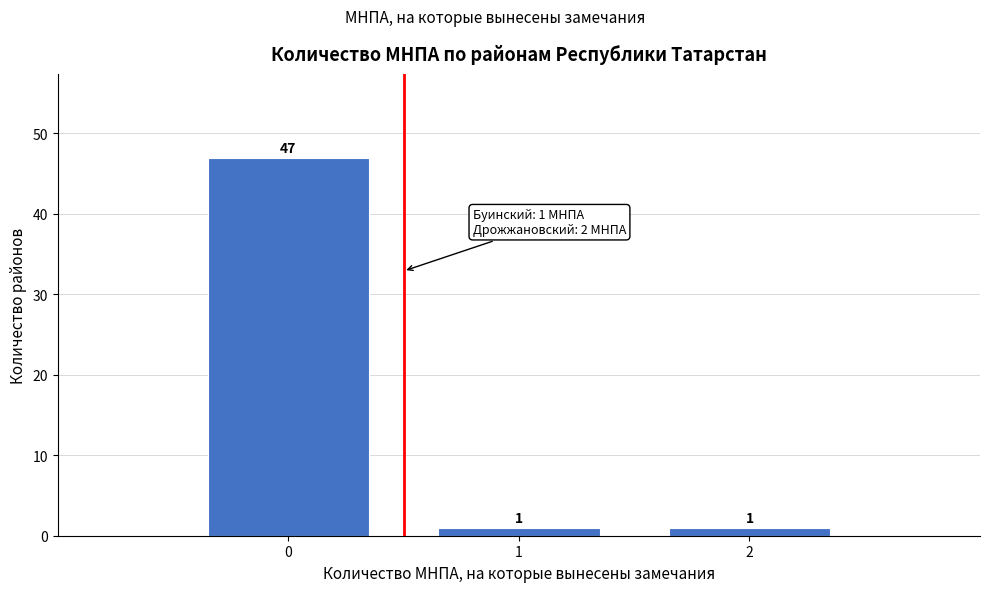

Reading left to right, what are all the values shown in this chart?

47	1	1